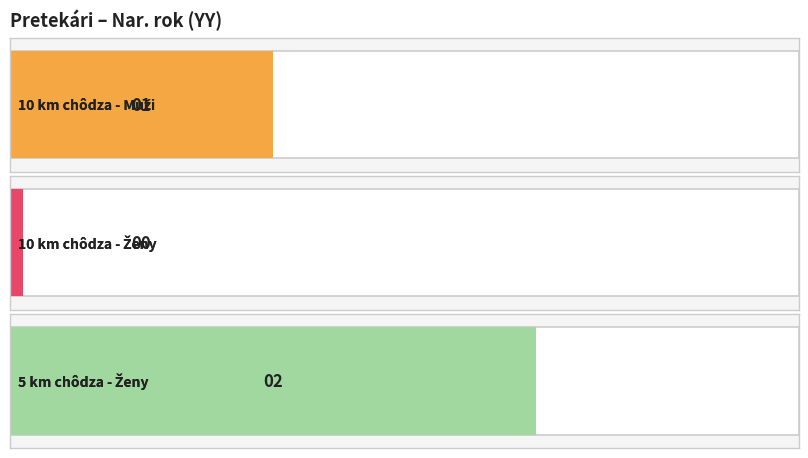

What is the difference between the maximum and minimum values?

2